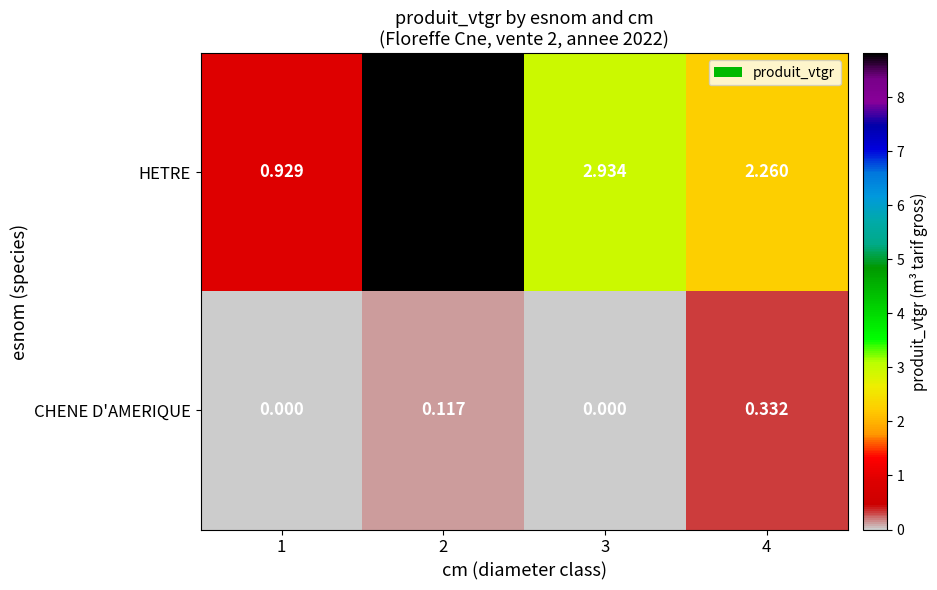

How many data points in HETRE are less than 2?

1